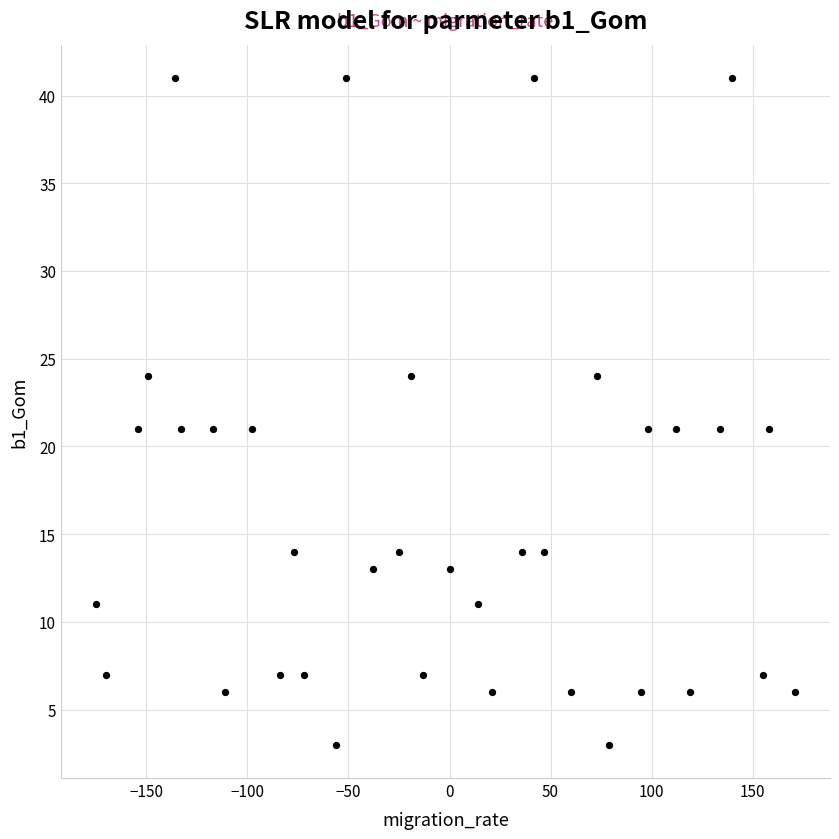

What is the range of X values (max minus min)?

346